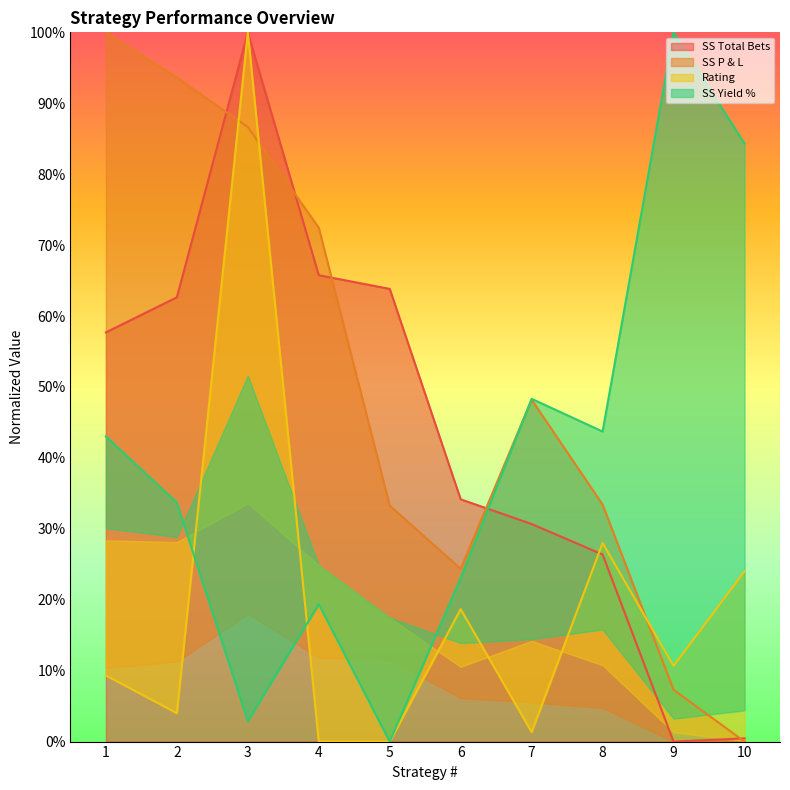

The Rating series shows 52.7 at 5. True or false?

False